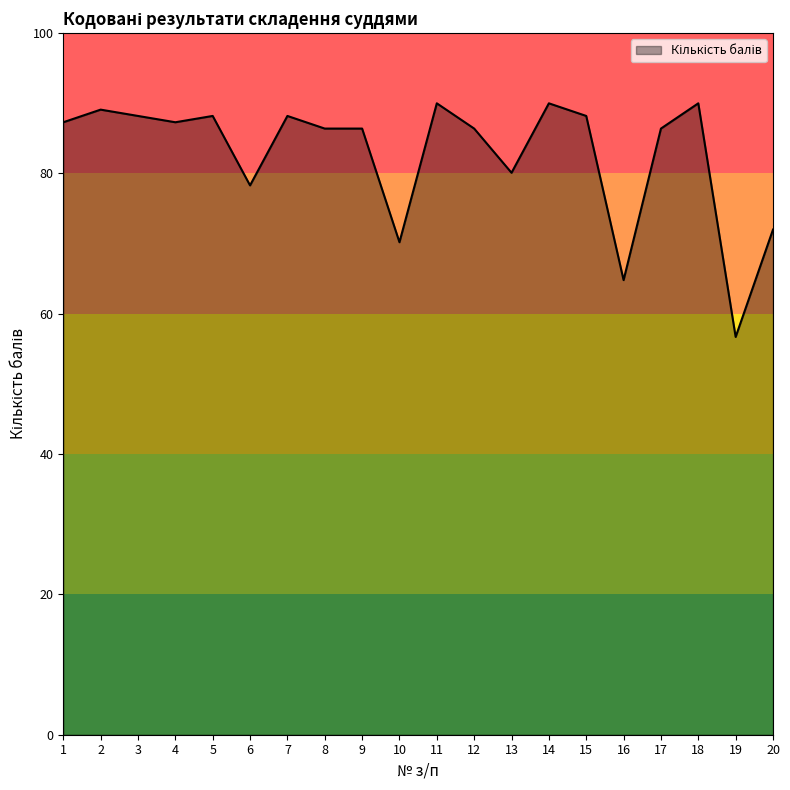

What is the ratio of the value at 20 to the value at 16?

1.1